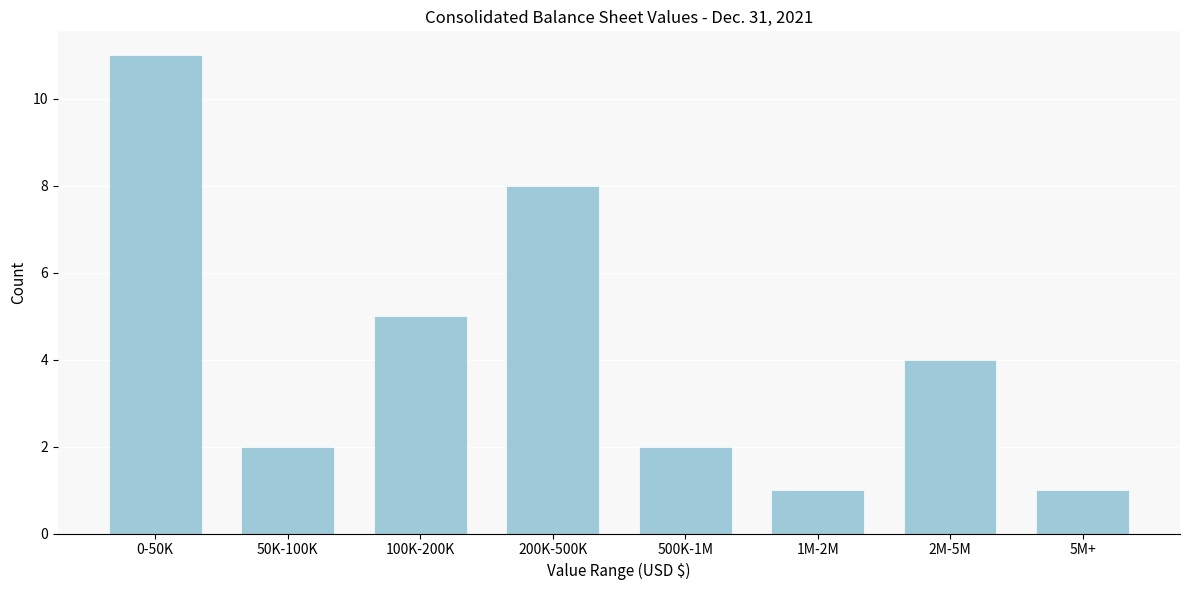

Reading left to right, transcribe all the data shown in this chart.

11	2	5	8	2	1	4	1